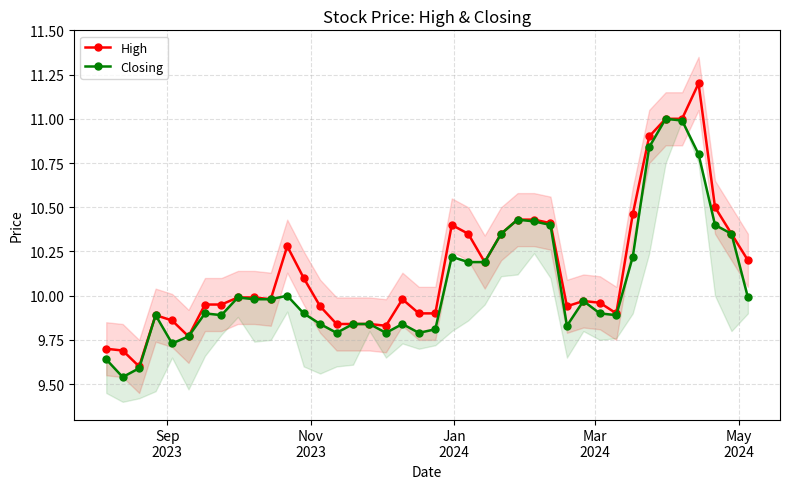

What is the highest value of the High series?

11.2